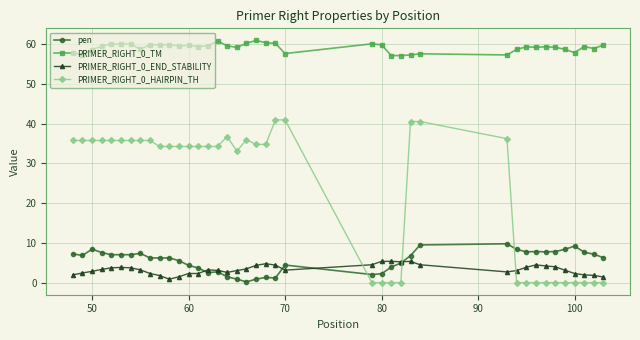

True or false: pen has more than 0 points higher than both neighbors.

True